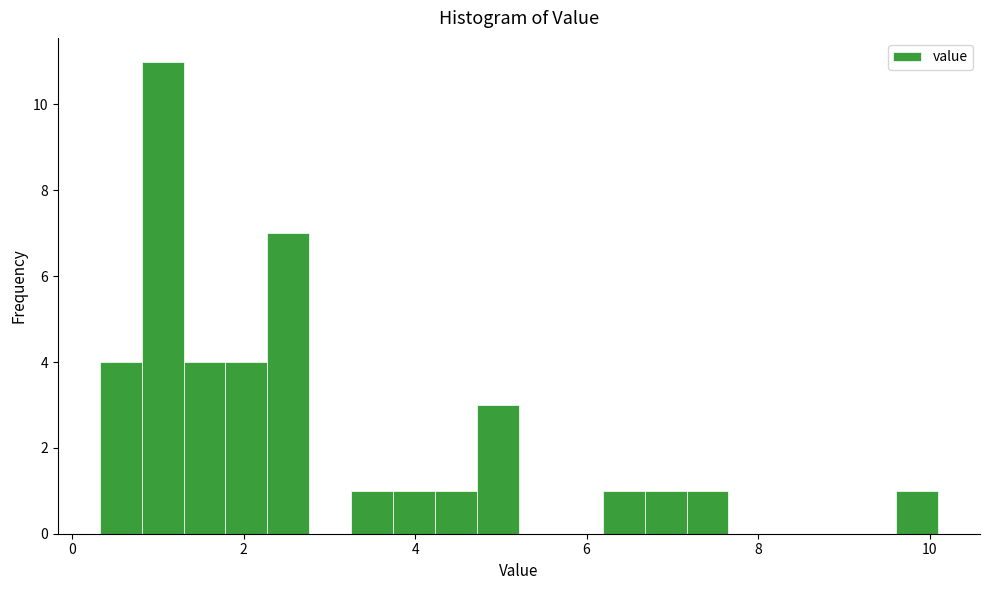

Read against the x-axis, roughly where is the centre of the tallest bar?

1.0